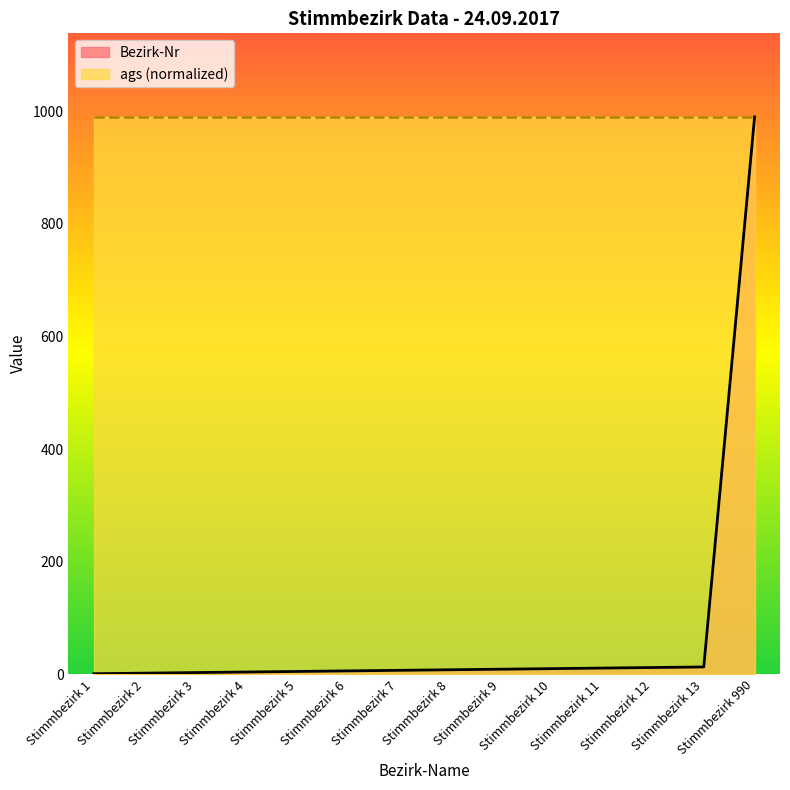

The chart shows a value of 502 at Stimmbezirk 990. True or false?

False